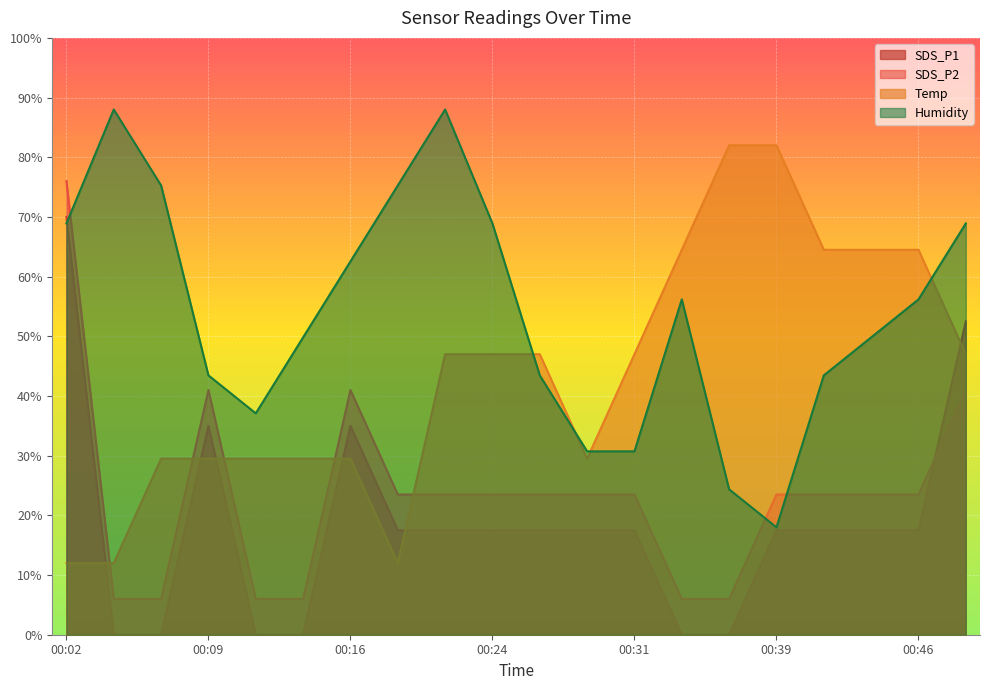

Does the chart display data point markers on the line(s)?

No